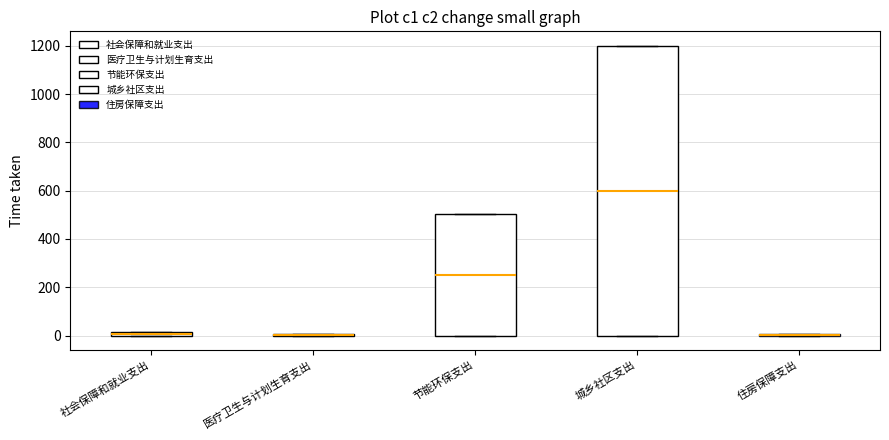

Where is the lower edge of the box for 社会保障和就业支出 on the y-axis? The values are not printed on the chart, so give them approximately, as read against the axis.

0